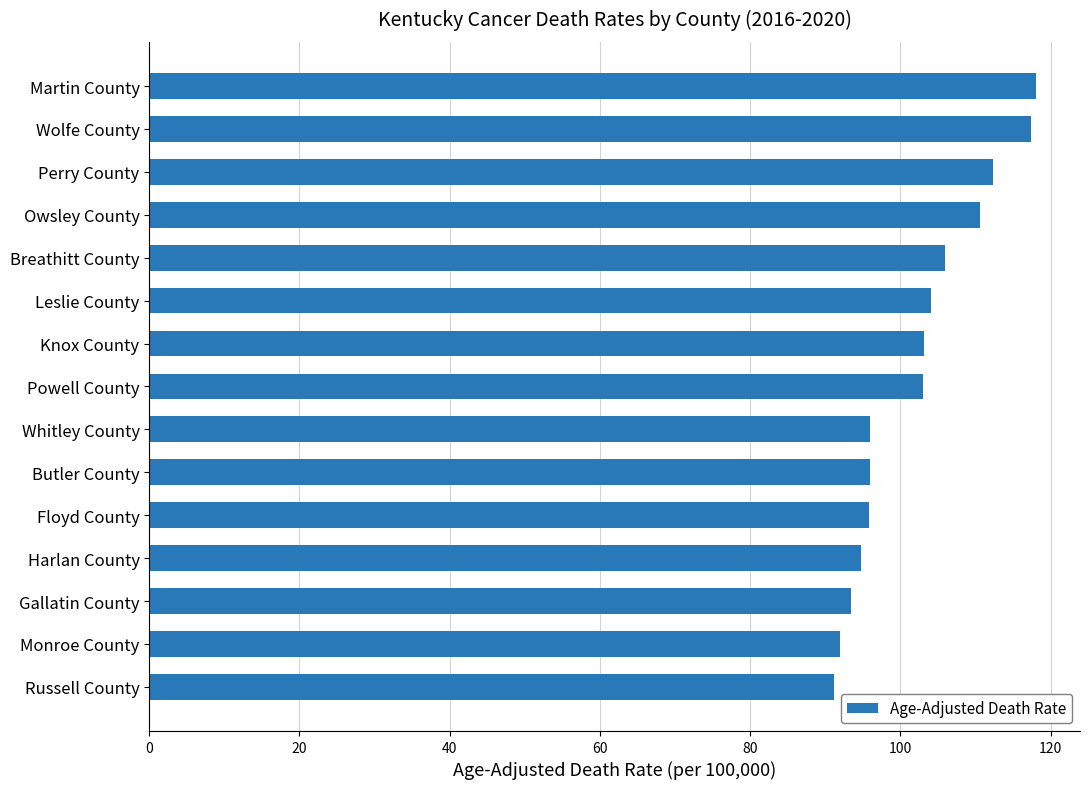

What is the difference between the maximum and minimum values?

26.9